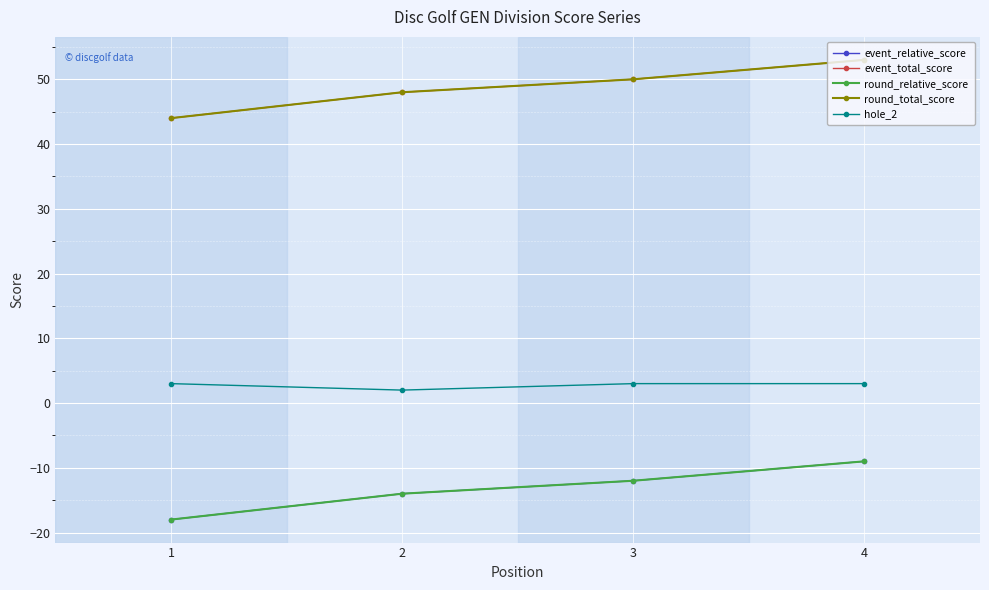

What is the value of the event_relative_score point at the 2nd from the left?

-14